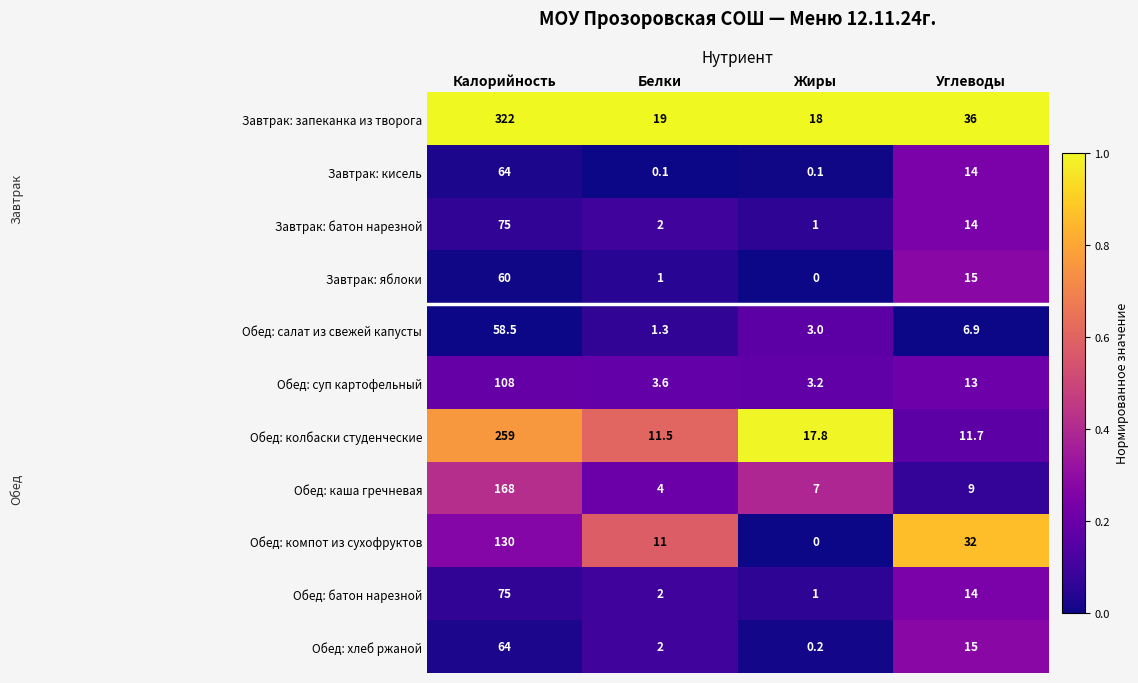

Rank the categories by Обед: суп картофельный value from lowest to highest.

Жиры, Белки, Углеводы, Калорийность